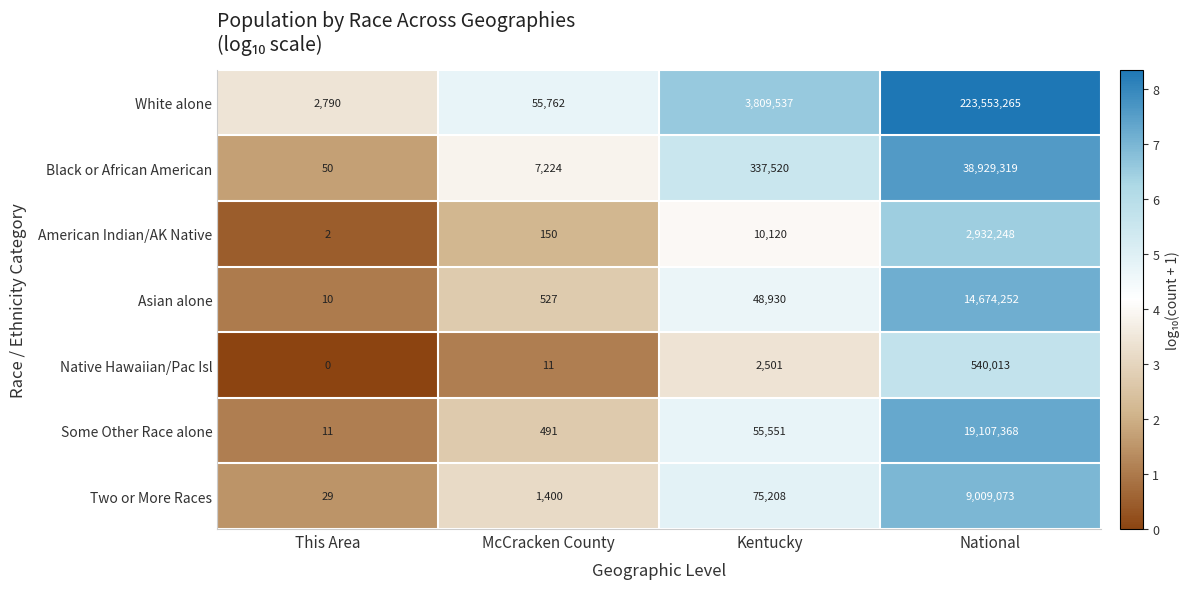

Reading left to right, what are all the values shown in this chart?

White alone: This Area=2790	McCracken County=55762	Kentucky=3809537	National=223553265
Black or African American: This Area=50	McCracken County=7224	Kentucky=337520	National=38929319
American Indian/AK Native: This Area=2	McCracken County=150	Kentucky=10120	National=2932248
Asian alone: This Area=10	McCracken County=527	Kentucky=48930	National=14674252
Native Hawaiian/Pac Isl: This Area=0	McCracken County=11	Kentucky=2501	National=540013
Some Other Race alone: This Area=11	McCracken County=491	Kentucky=55551	National=19107368
Two or More Races: This Area=29	McCracken County=1400	Kentucky=75208	National=9009073